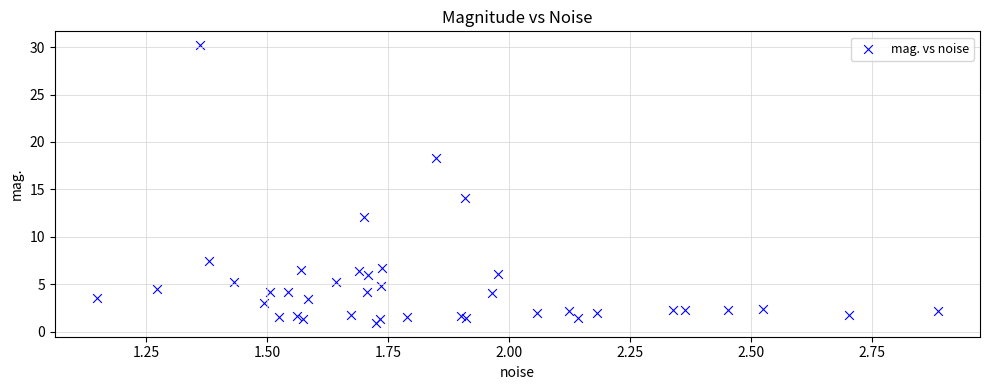

What Y value in the scatter plot is closest to 15?

14.1